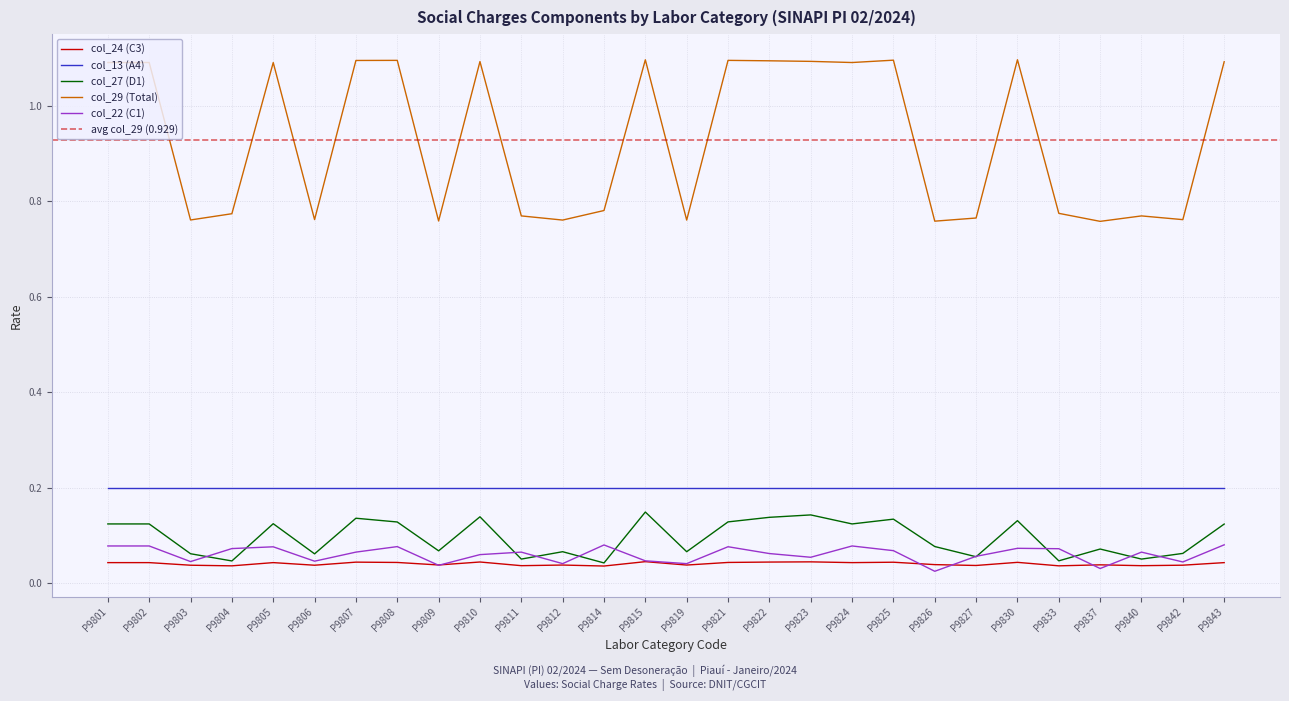

How many col_22 (C1) values are between 0 and 1?

28